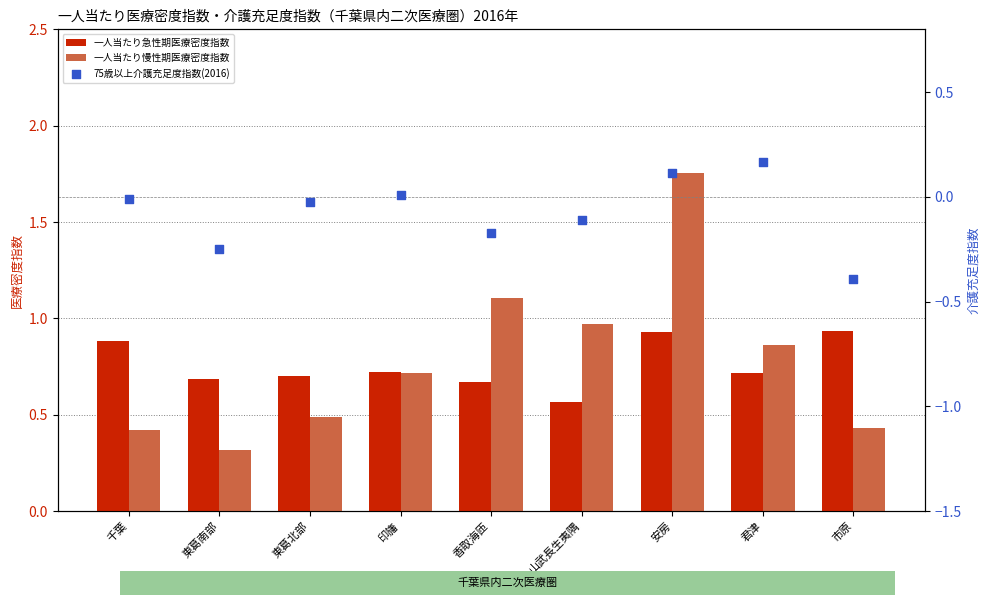

What is the total value across all series at 安房?

2.8